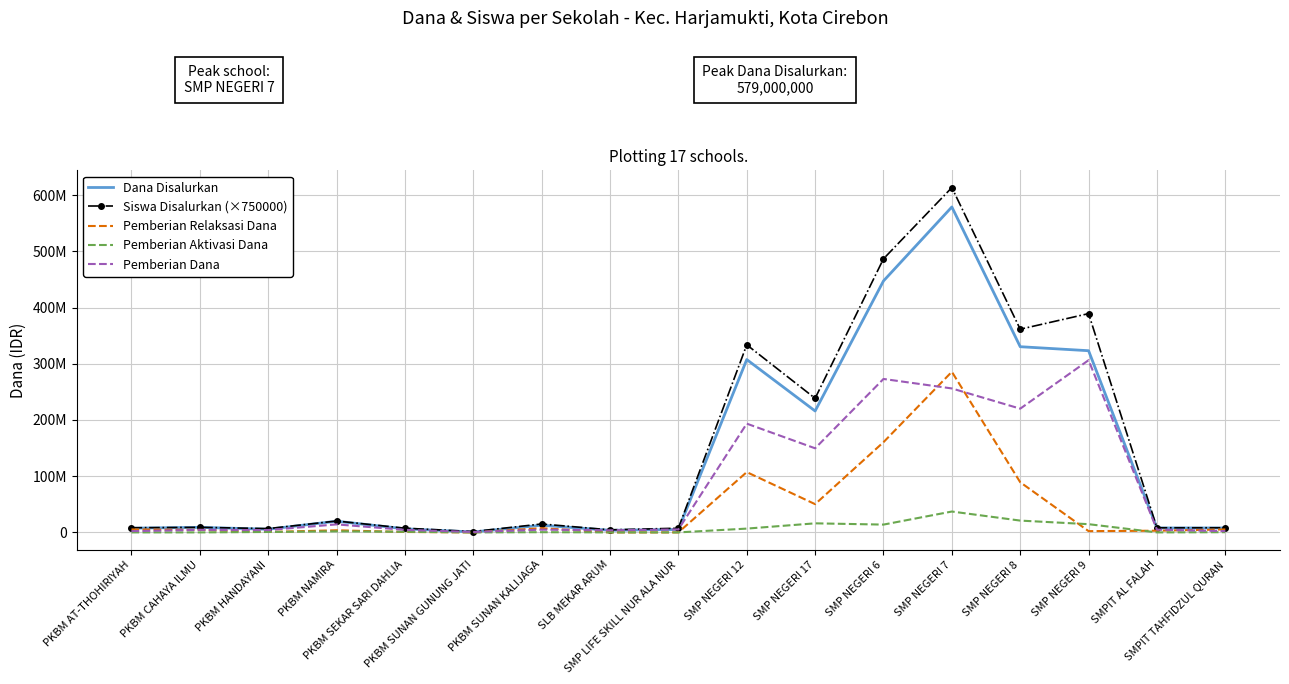

The Pemberian Relaksasi Dana series shows 185912093 at SMP LIFE SKILL NUR ALA NUR. True or false?

False